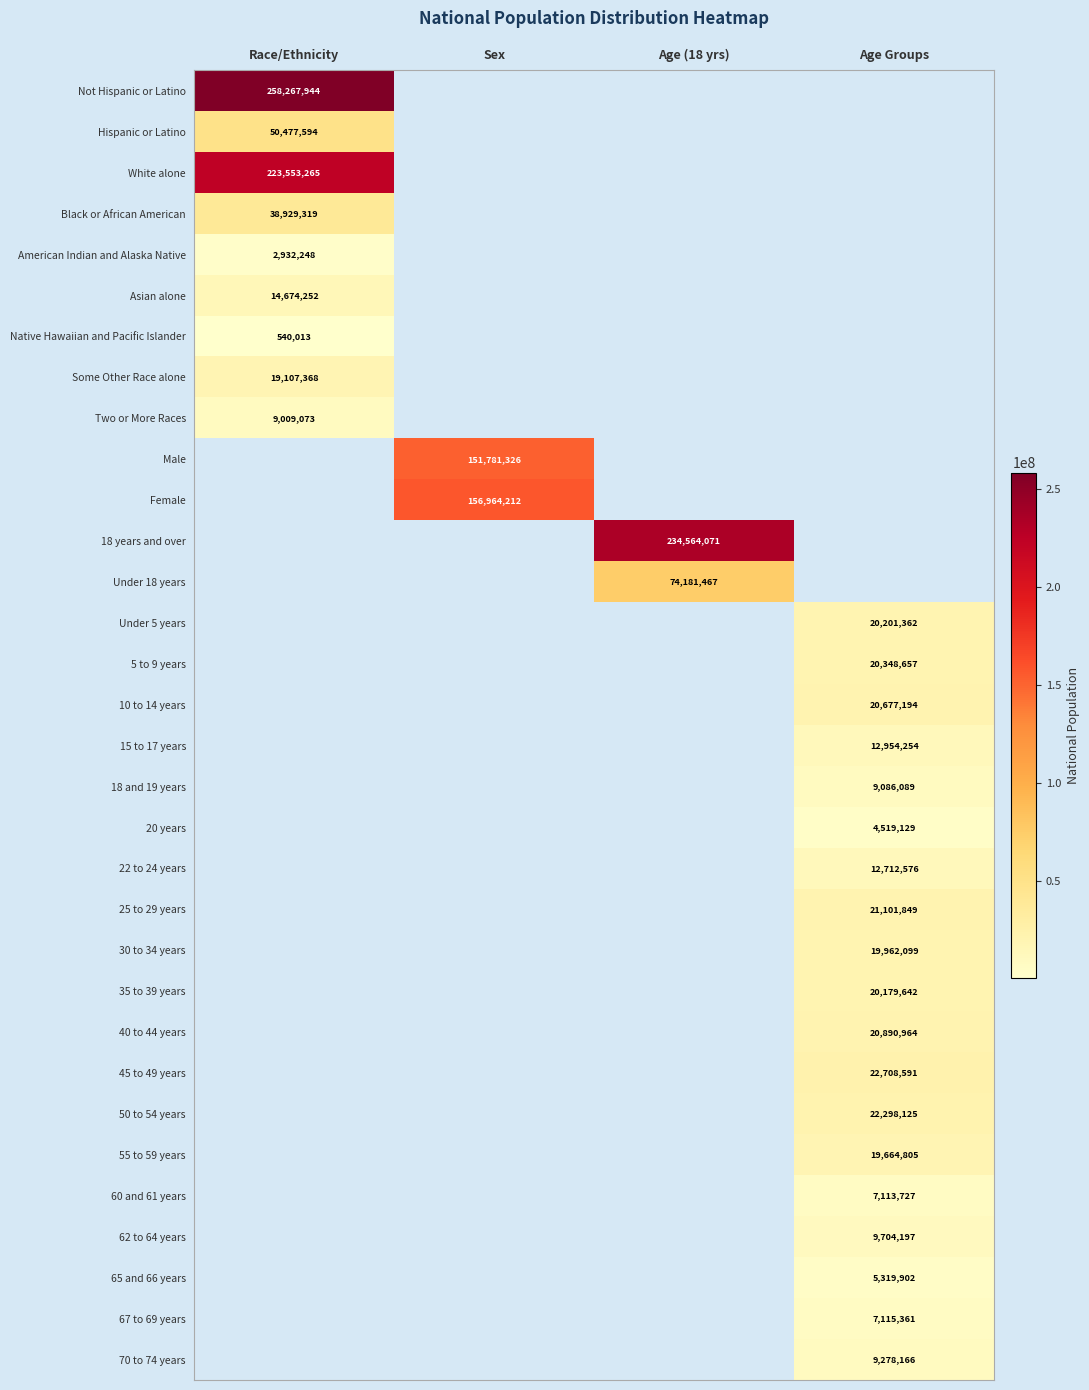

True or false: Two or More Races has a value of 9009073 at Race/Ethnicity.

True